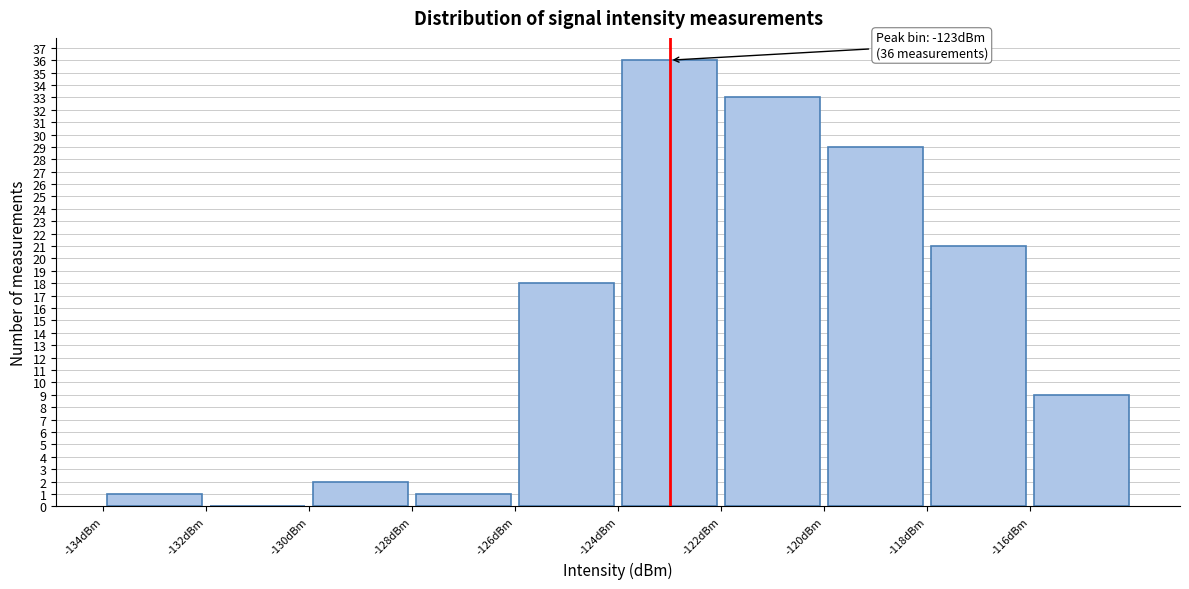

Which range on the x-axis has the tallest bar?

-124 to -122